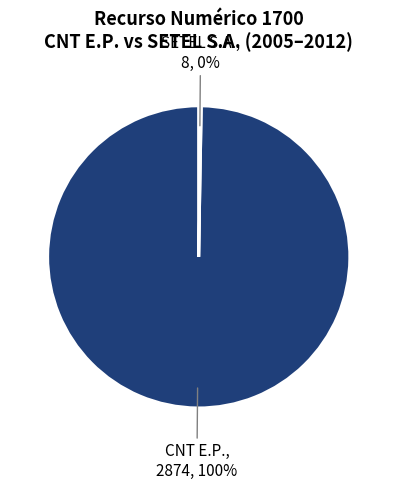

Which slice is the largest?

CNT E.P.